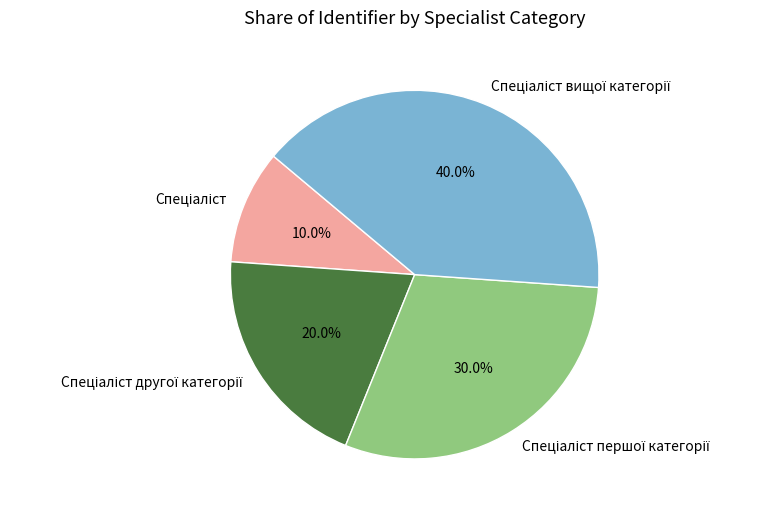

Does any single category account for the majority?

No